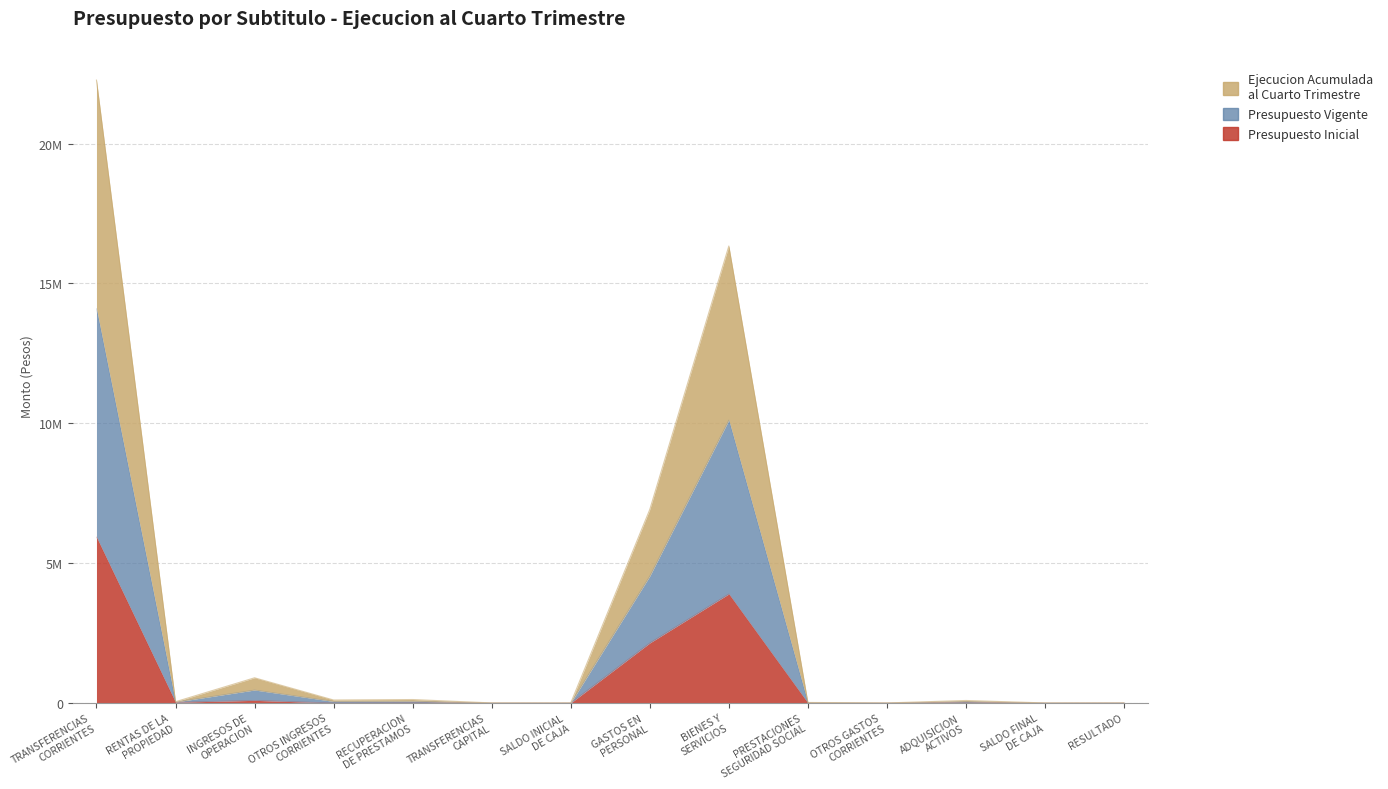

Count the number of categories in the chart.

14